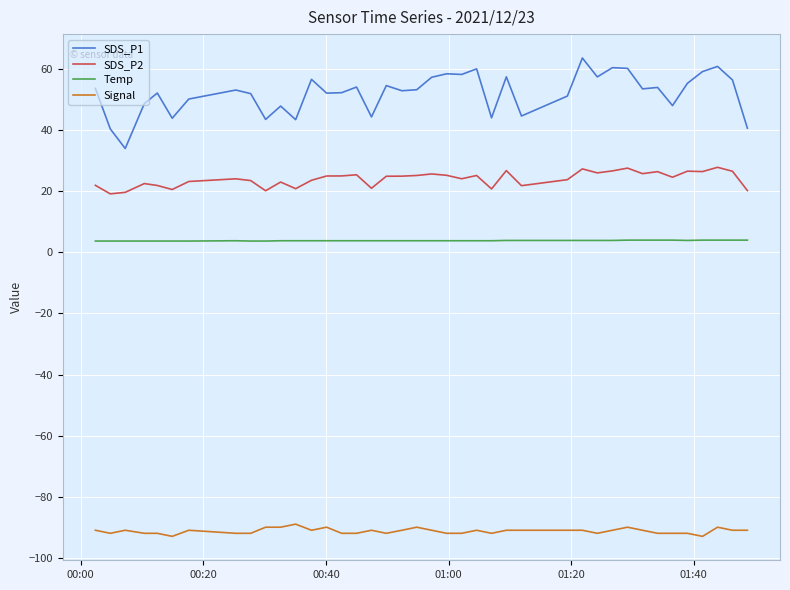

True or false: SDS_P1 has more than 2 interior local peaks.

True